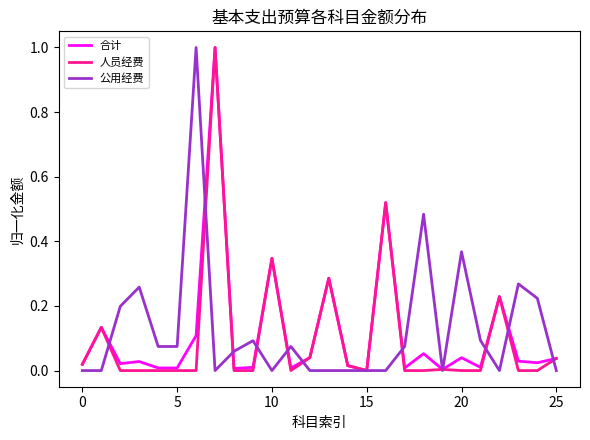

What is the value of the 合计 point at the 23rd from the left?

0.2